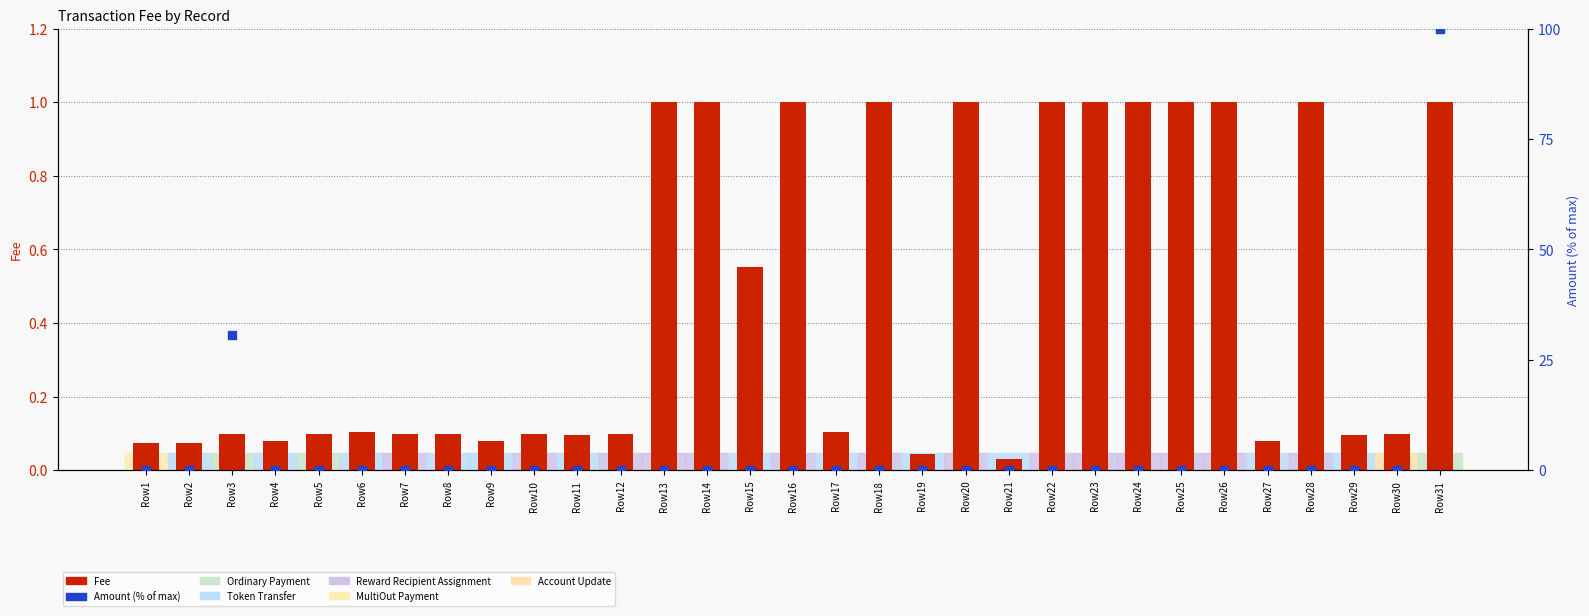

Which series has the largest Y range (max minus min)?

Amount (pct)